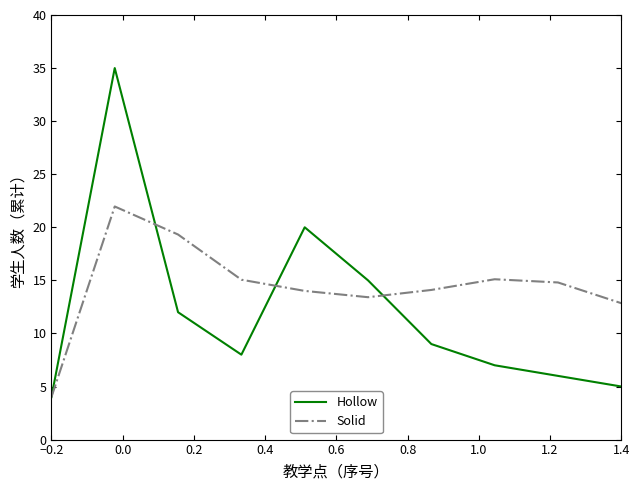

Which series has the largest range (max minus min)?

Hollow